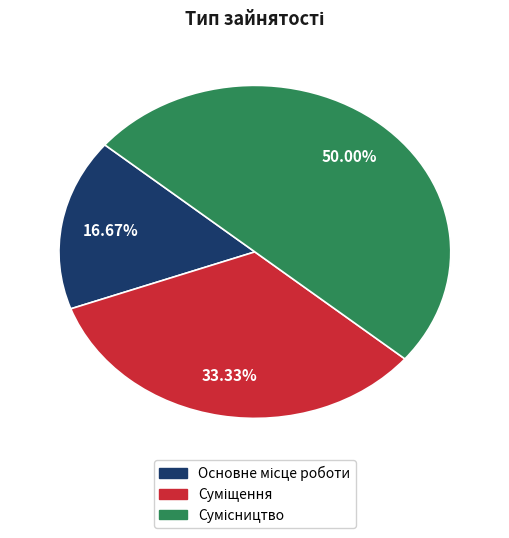

To the nearest percent, what is the average slice percentage?

33%